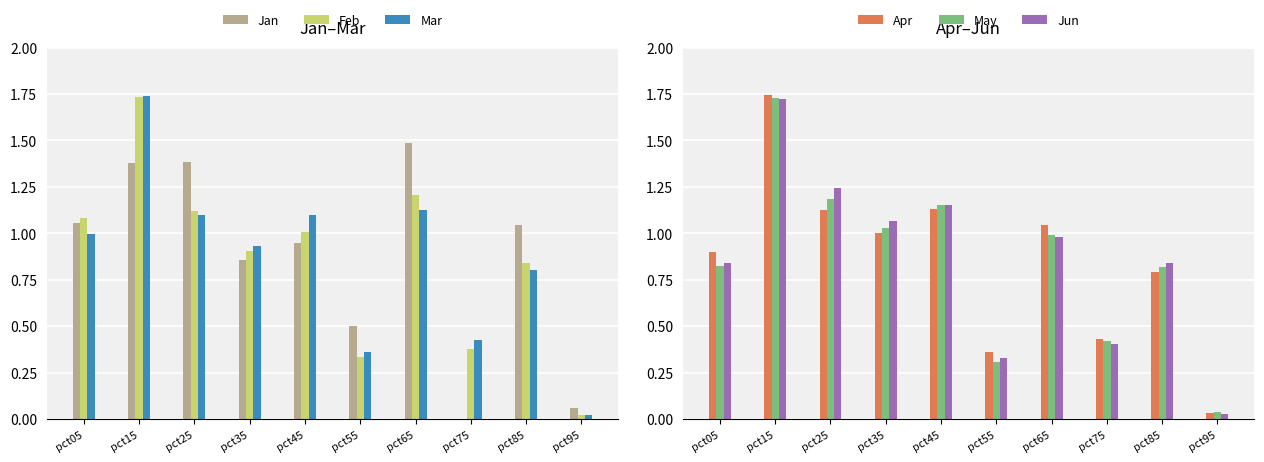

True or false: Jun has a value of 0.7 at pct45.

False